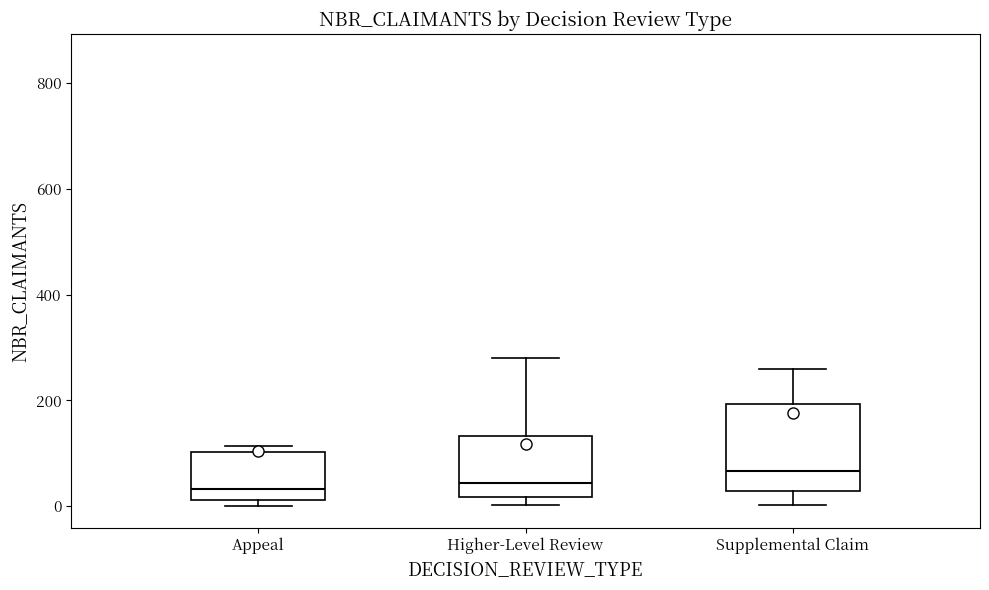

Which box has the highest median line?

Supplemental Claim